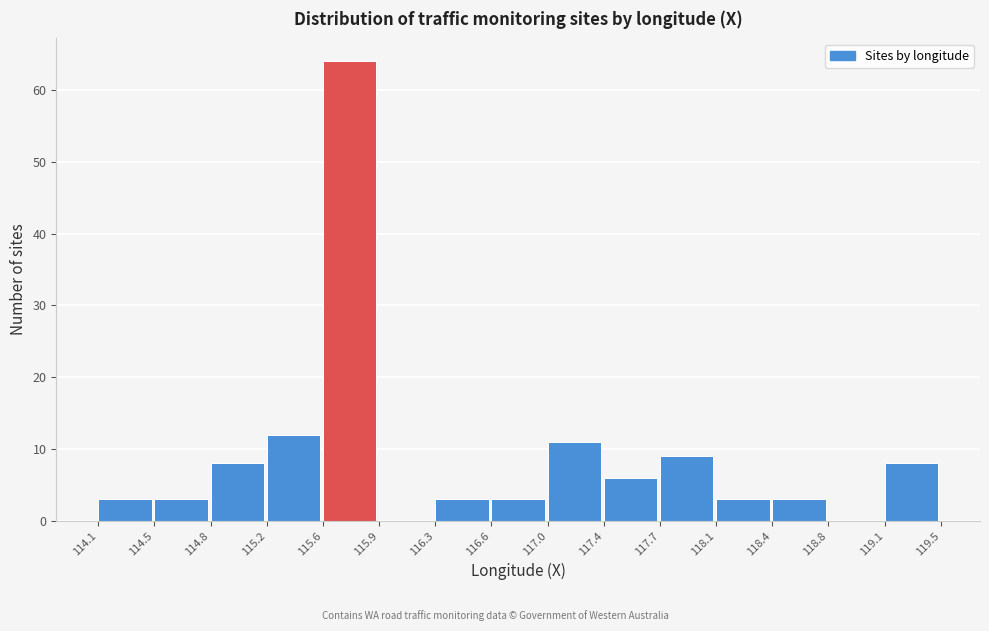

Over which range of the x-axis is the bar tallest?

115.6 to 115.9